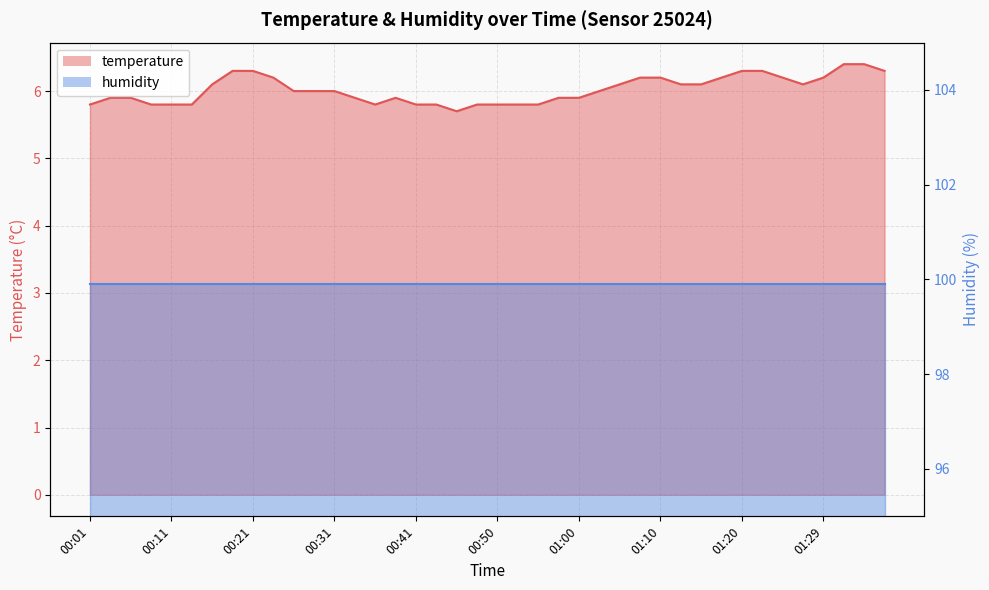

List the labels in order of value, largest first.

01:32, 01:34, 00:18, 00:21, 01:20, 01:22, 01:37, 00:23, 01:07, 01:10, 01:17, 01:25, 01:29, 00:16, 01:05, 01:12, 01:15, 01:27, 00:26, 00:28, 00:31, 01:03, 00:04, 00:06, 00:33, 00:38, 00:58, 01:00, 00:01, 00:09, 00:11, 00:14, 00:36, 00:41, 00:43, 00:48, 00:50, 00:53, 00:55, 00:46